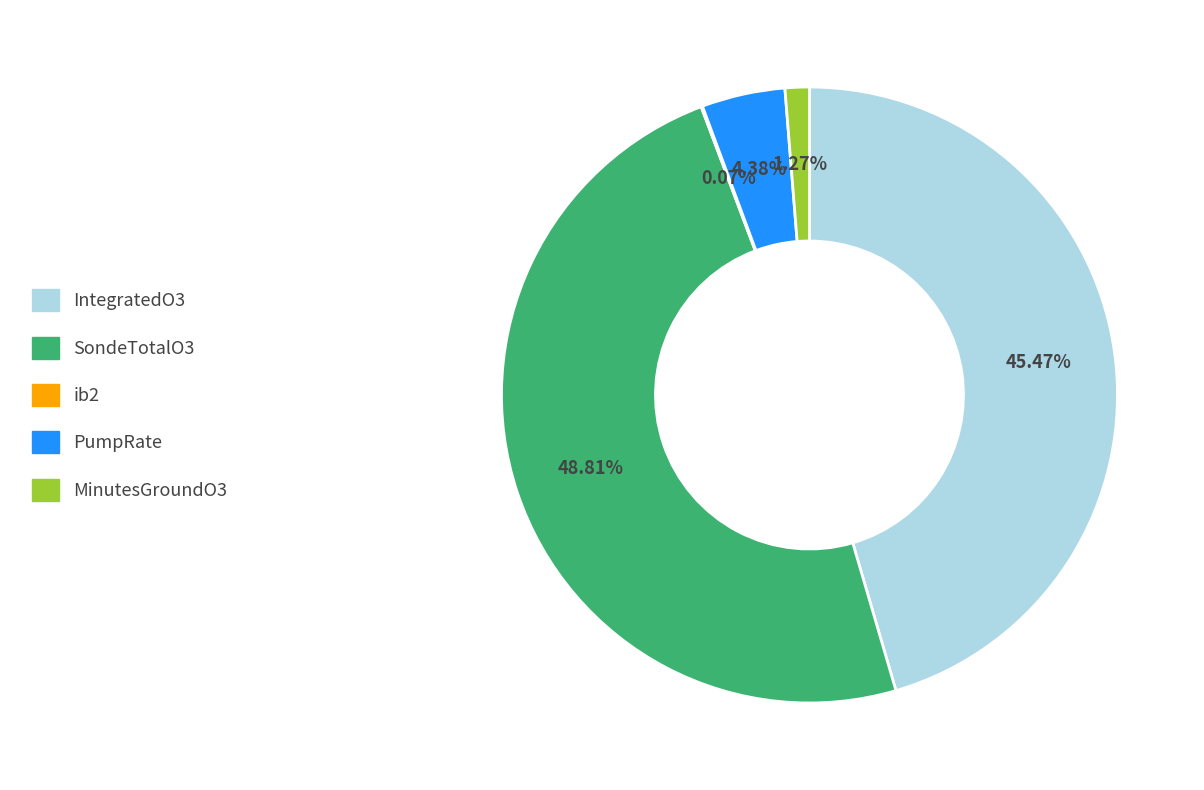

The SondeTotalO3 slice represents 49% of the pie. True or false?

True